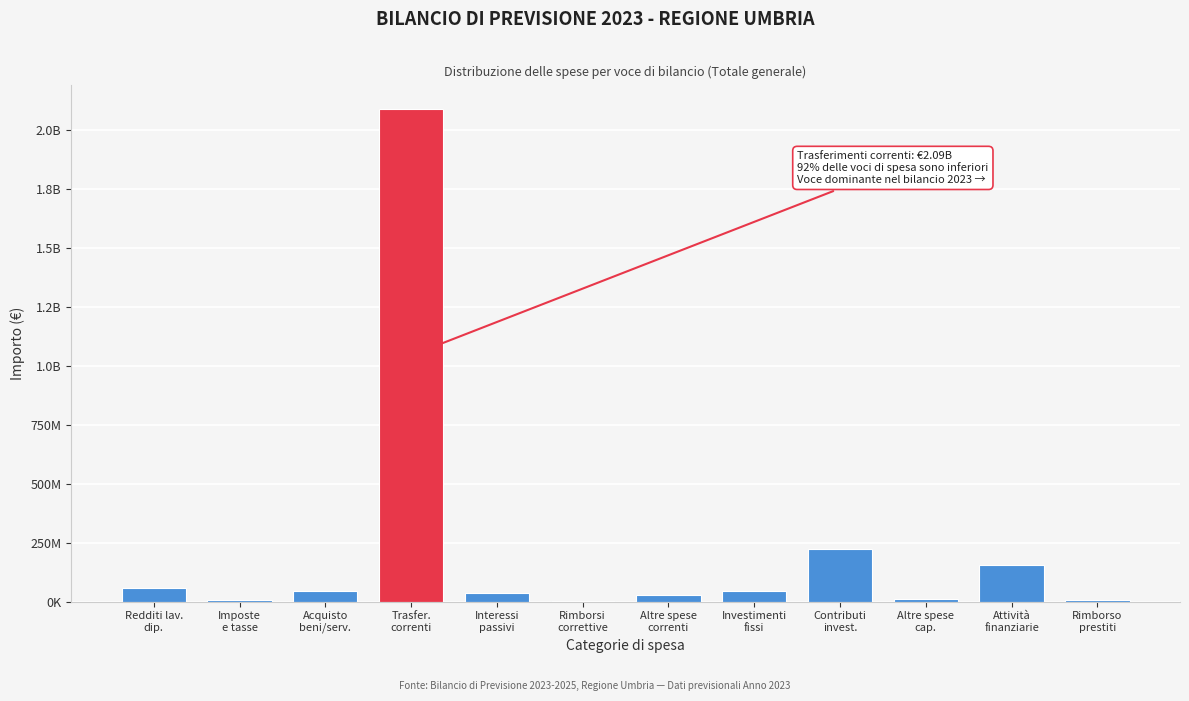

Are the bars horizontal?

No